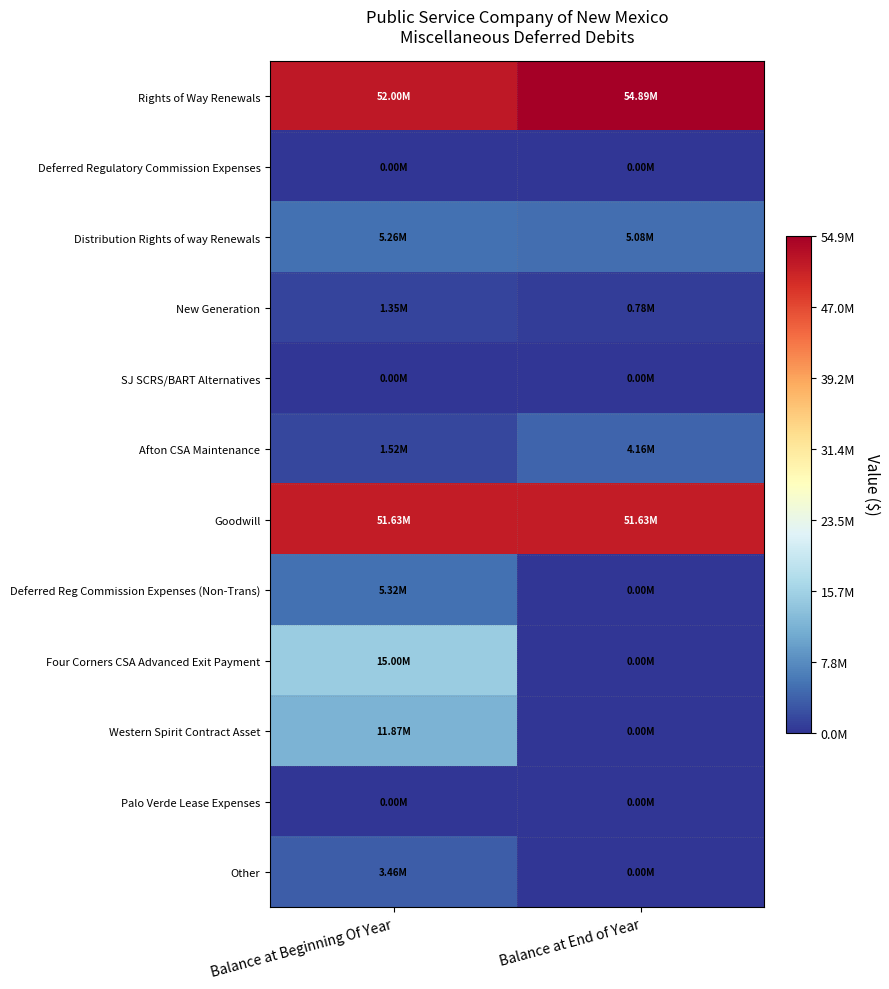

Reading right to left, transcribe all the data shown in this chart.

Rights of Way Renewals: Balance at End of Year=54888737	Balance at Beginning Of Year=51996453
Deferred Regulatory Commission Expenses: Balance at End of Year=0	Balance at Beginning Of Year=0
Distribution Rights of way Renewals: Balance at End of Year=5080210	Balance at Beginning Of Year=5259013
New Generation: Balance at End of Year=782142	Balance at Beginning Of Year=1349999
SJ SCRS/BART Alternatives: Balance at End of Year=0	Balance at Beginning Of Year=0
Afton CSA Maintenance: Balance at End of Year=4160848	Balance at Beginning Of Year=1519784
Goodwill: Balance at End of Year=51632295	Balance at Beginning Of Year=51632295
Deferred Reg Commission Expenses (Non-Trans): Balance at End of Year=0	Balance at Beginning Of Year=5316745
Four Corners CSA Advanced Exit Payment: Balance at End of Year=0	Balance at Beginning Of Year=15000000
Western Spirit Contract Asset: Balance at End of Year=0	Balance at Beginning Of Year=11873242
Palo Verde Lease Expenses: Balance at End of Year=0	Balance at Beginning Of Year=1150
Other: Balance at End of Year=0	Balance at Beginning Of Year=3456193